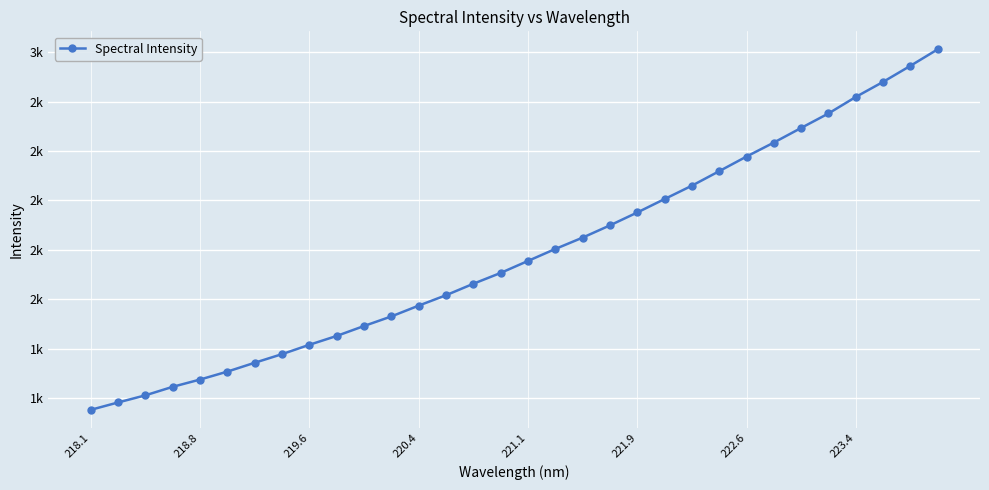

Which category has the lowest value across all series?

218.1